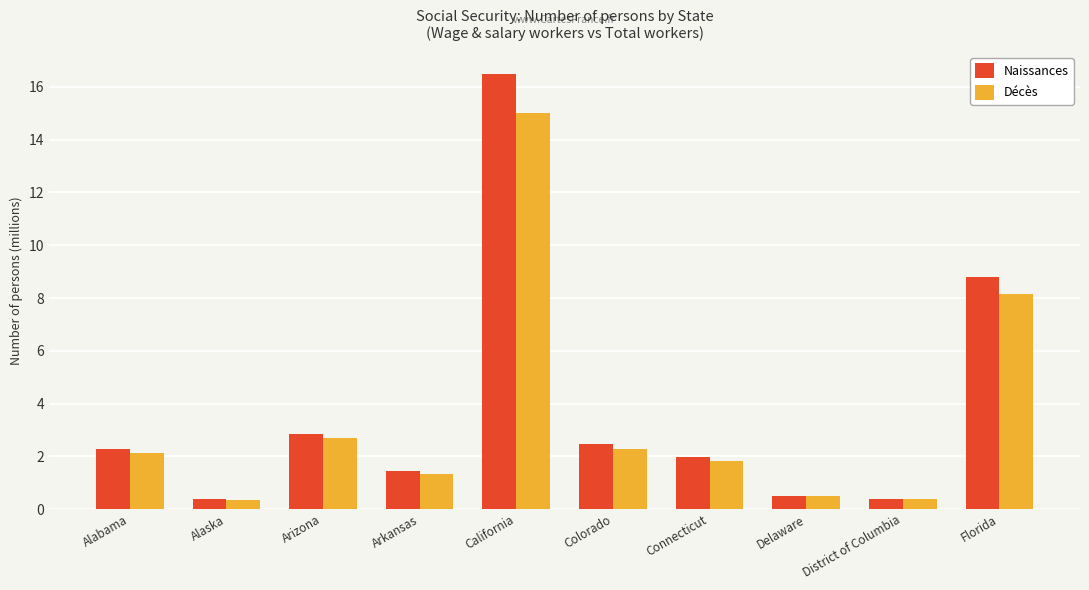

Are the bars grouped side by side (vs. stacked)?

Yes